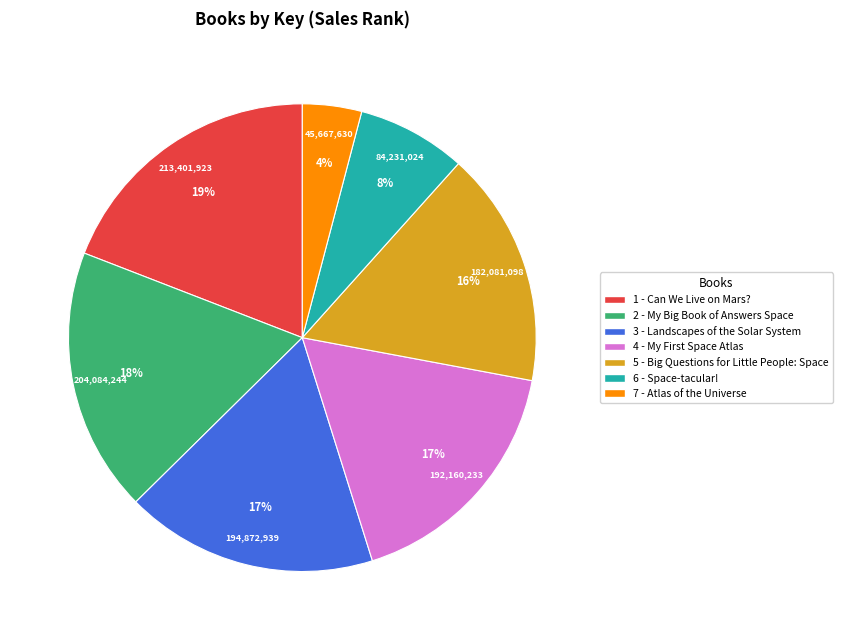

To the nearest percent, what portion does 2 - My Big Book of Answers Space represent?

18%